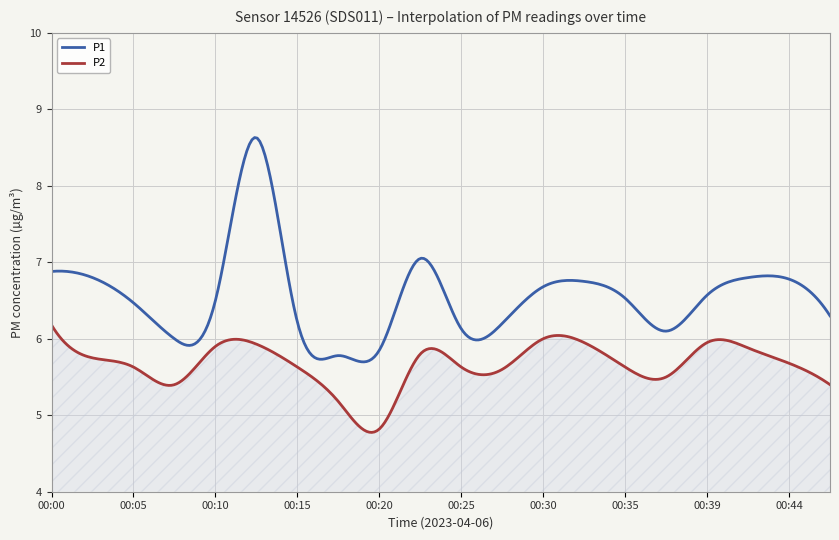

Rank the series by their average value, from highest to lowest.

P1, P2